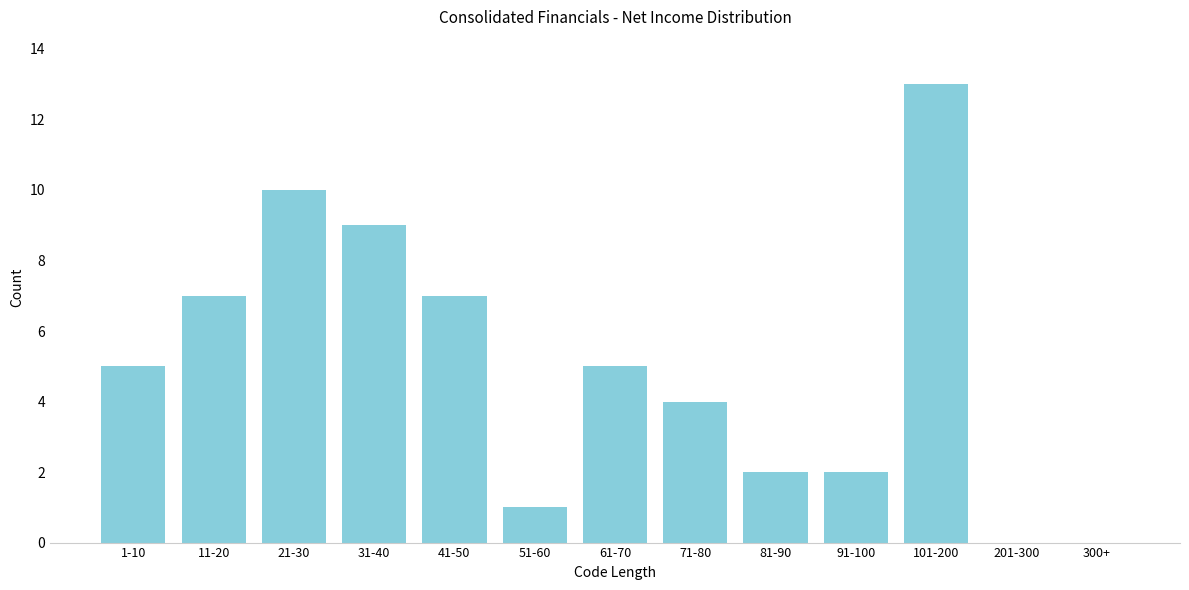

Reading right to left, extract all data points from this chart.

300+=0	201-300=0	101-200=13	91-100=2	81-90=2	71-80=4	61-70=5	51-60=1	41-50=7	31-40=9	21-30=10	11-20=7	1-10=5